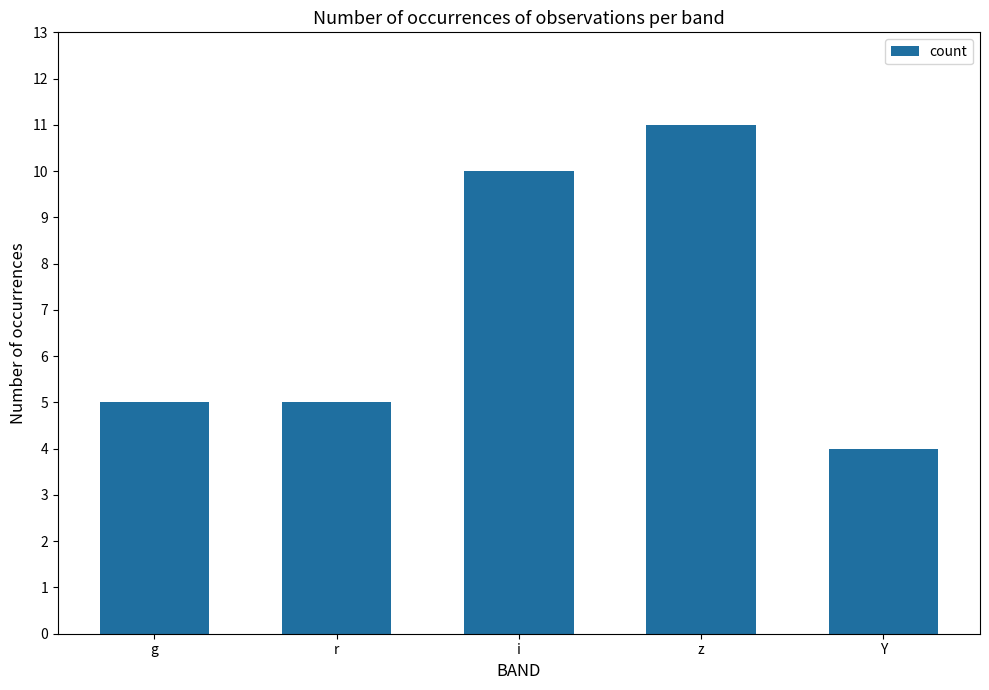

The chart shows a value of 7 at r. True or false?

False